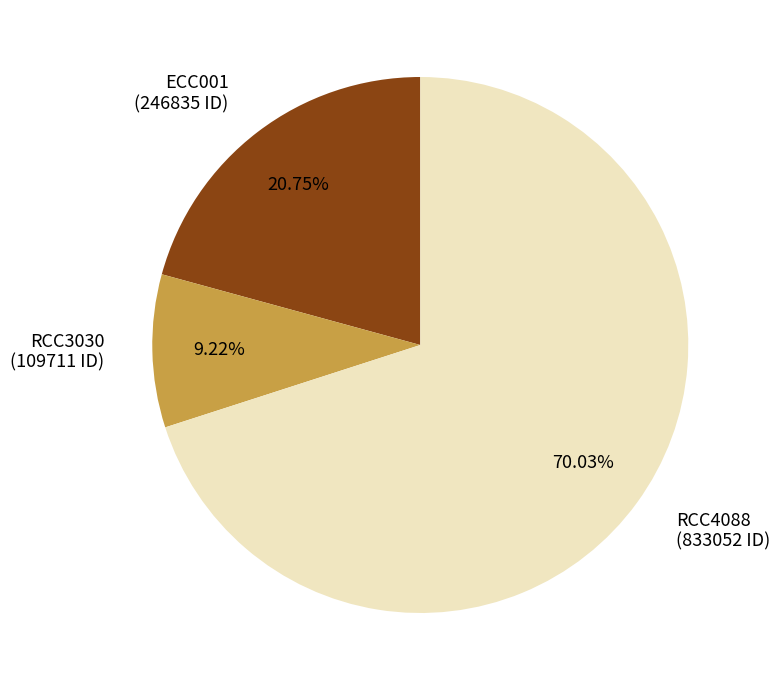

To the nearest percent, what portion does RCC4088 represent?

70%